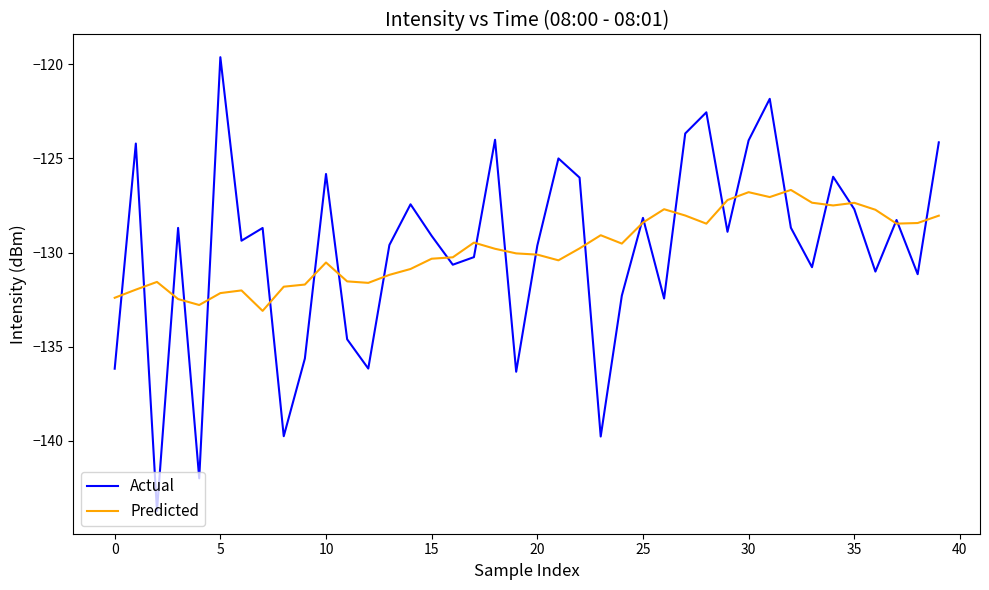

What is the maximum value for Actual?

-119.6